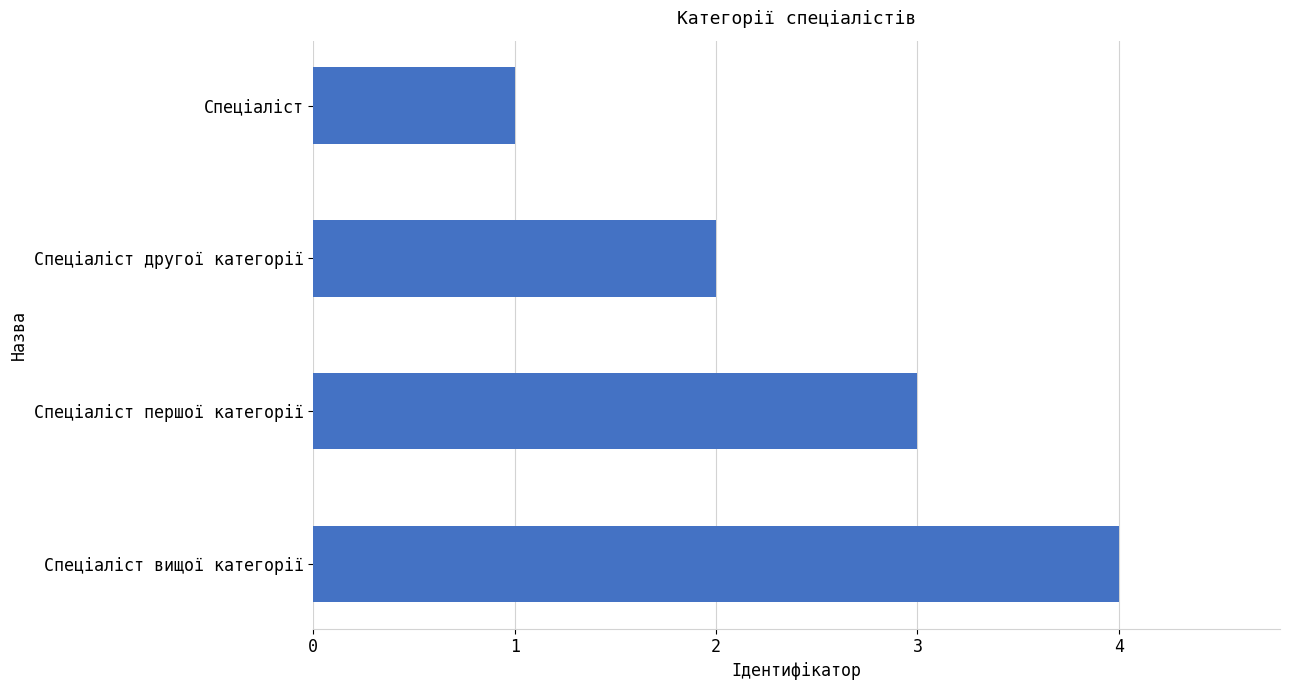

At which category does the chart reach its peak across all series?

Спеціаліст вищої категорії